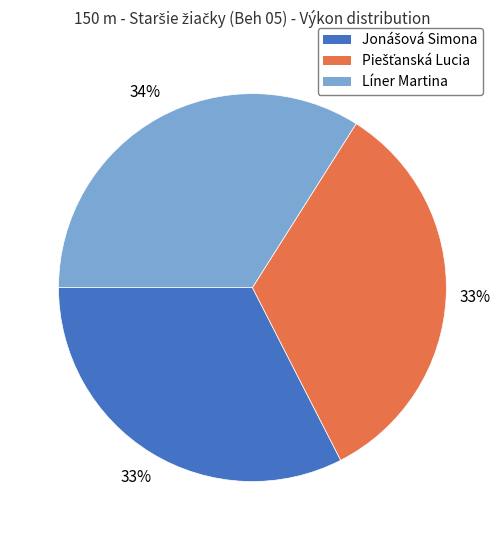

To the nearest percent, what portion does Líner Martina represent?

34%